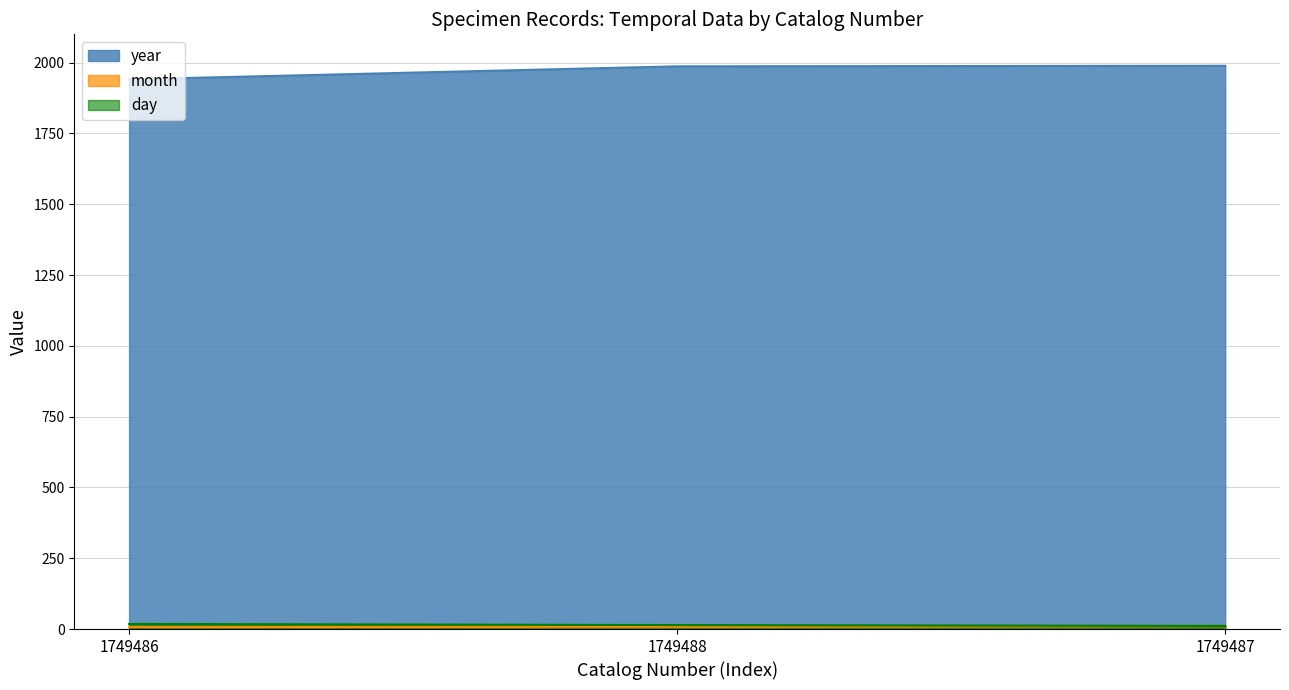

Reading left to right, what are all the values shown in this chart?

year: 1749486=1941	1749488=1987	1749487=1989
month: 1749486=7	1749488=8	1749487=11
day: 1749486=18	1749488=14	1749487=11